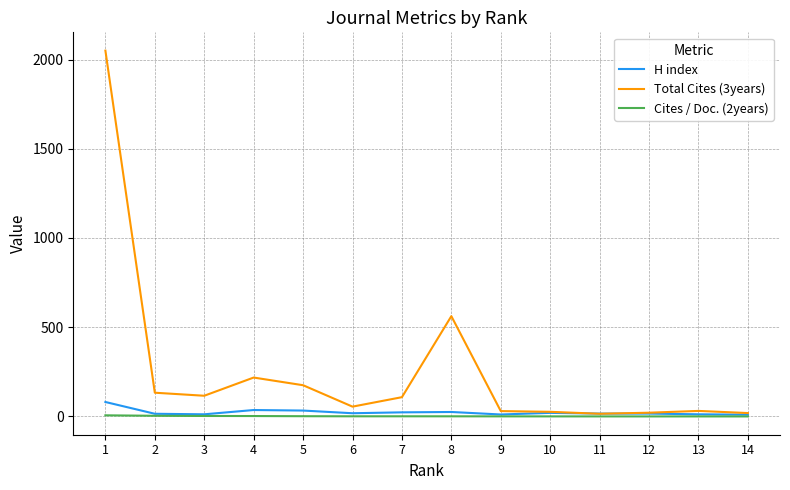

Which series has the largest range (max minus min)?

Total Cites (3years)